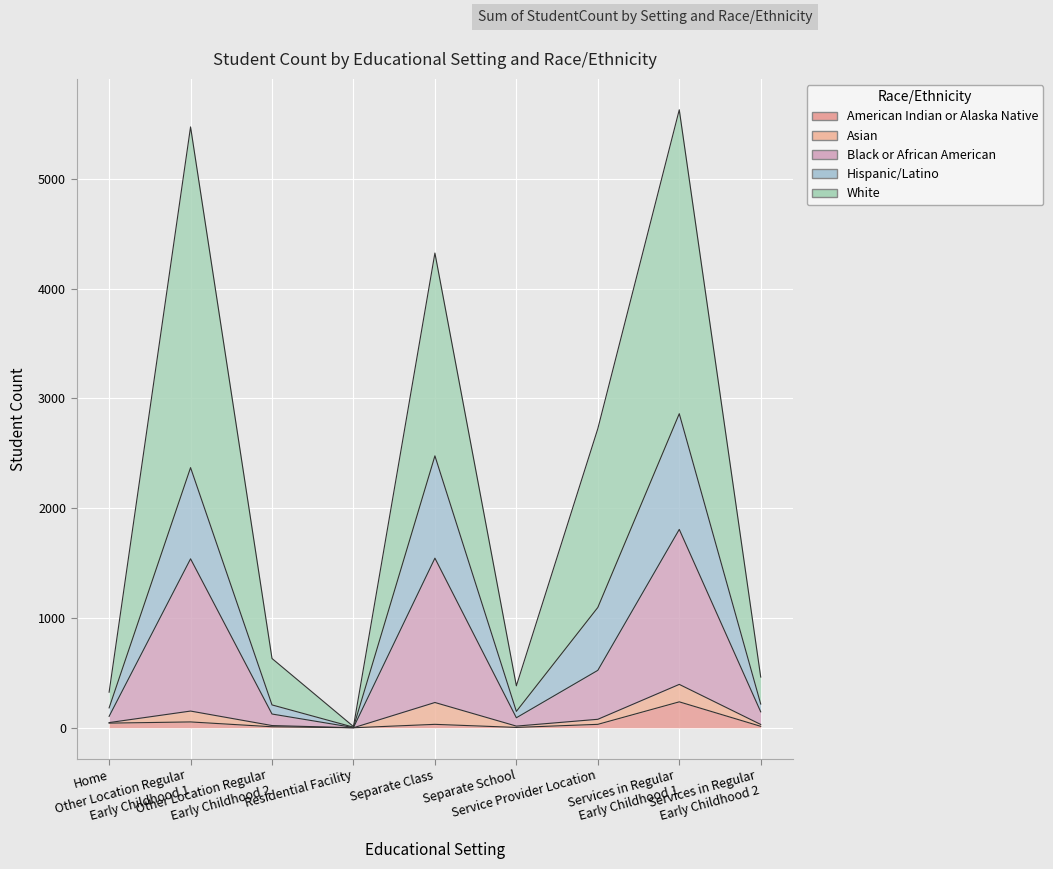

True or false: American Indian or Alaska Native and Black or African American intersect in this chart.

False